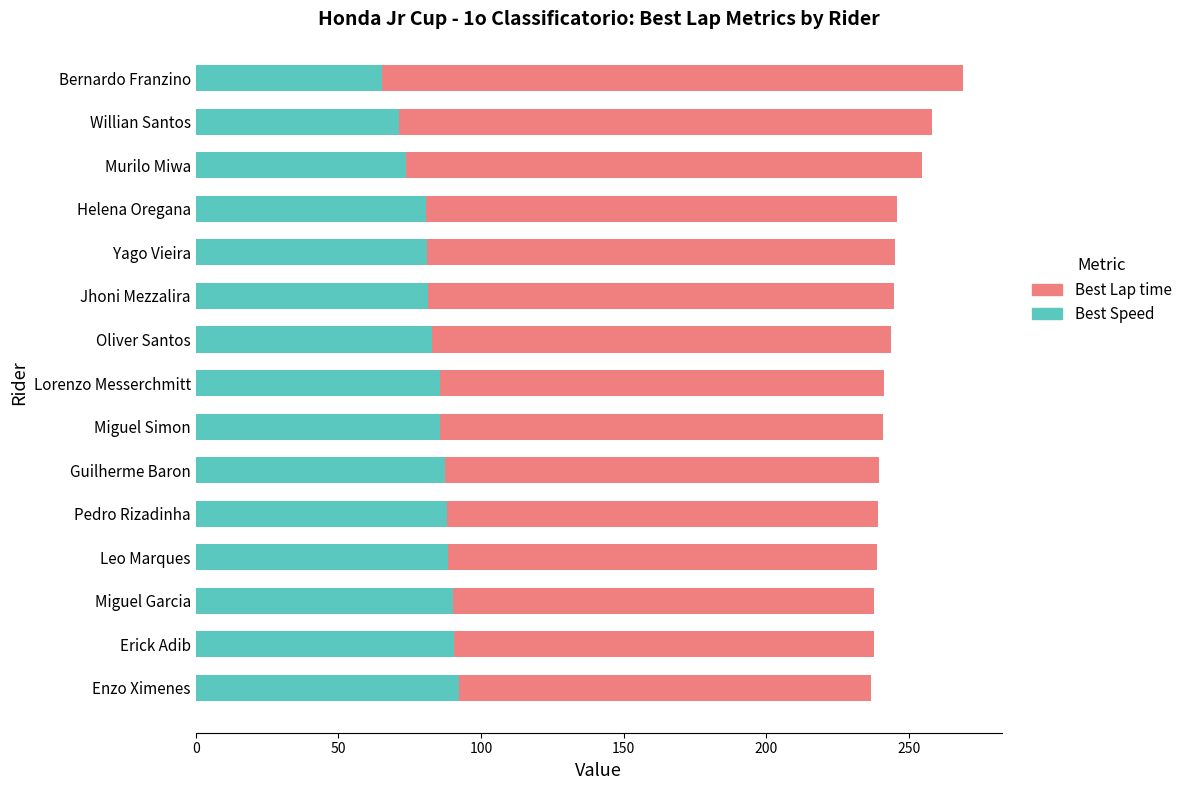

The value of Best Speed at Yago Vieira is 127.5. True or false?

False